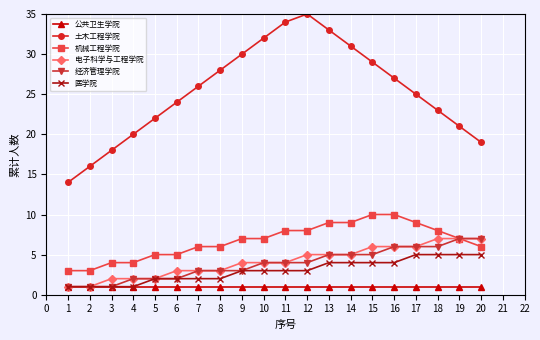

Reading left to right, extract all data points from this chart.

公共卫生学院: 1	1	1	1	1	1	1	1	1	1	1	1	1	1	1	1	1	1	1	1
土木工程学院: 14	16	18	20	22	24	26	28	30	32	34	35	33	31	29	27	25	23	21	19
机械工程学院: 3	3	4	4	5	5	6	6	7	7	8	8	9	9	10	10	9	8	7	6
电子科学与工程学院: 1	1	2	2	2	3	3	3	4	4	4	5	5	5	6	6	6	7	7	7
经济管理学院: 1	1	1	2	2	2	3	3	3	4	4	4	5	5	5	6	6	6	7	7
医学院: 1	1	1	1	2	2	2	2	3	3	3	3	4	4	4	4	5	5	5	5